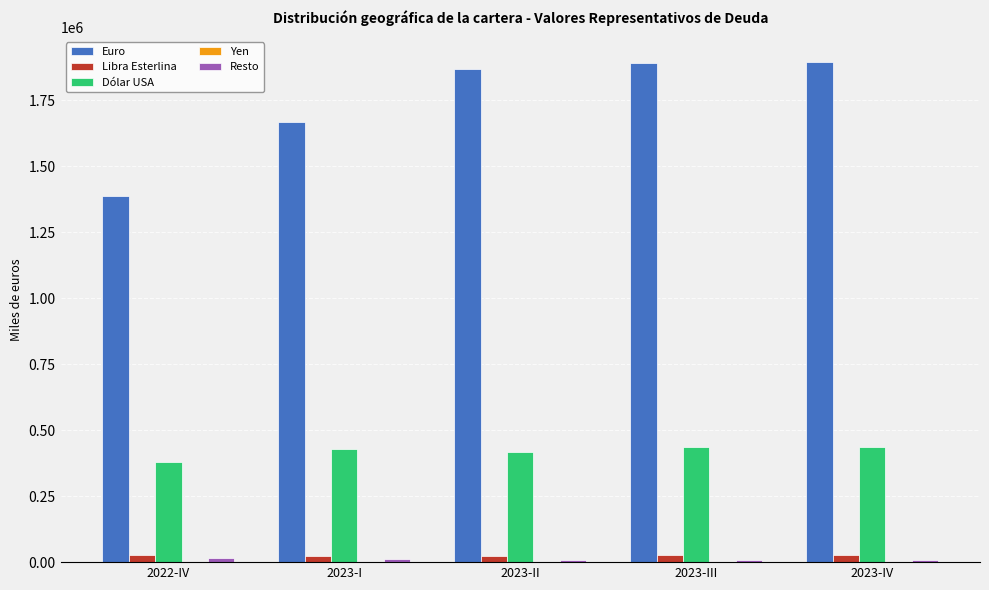

What is the total value across all series at 2023-IV?

2370044